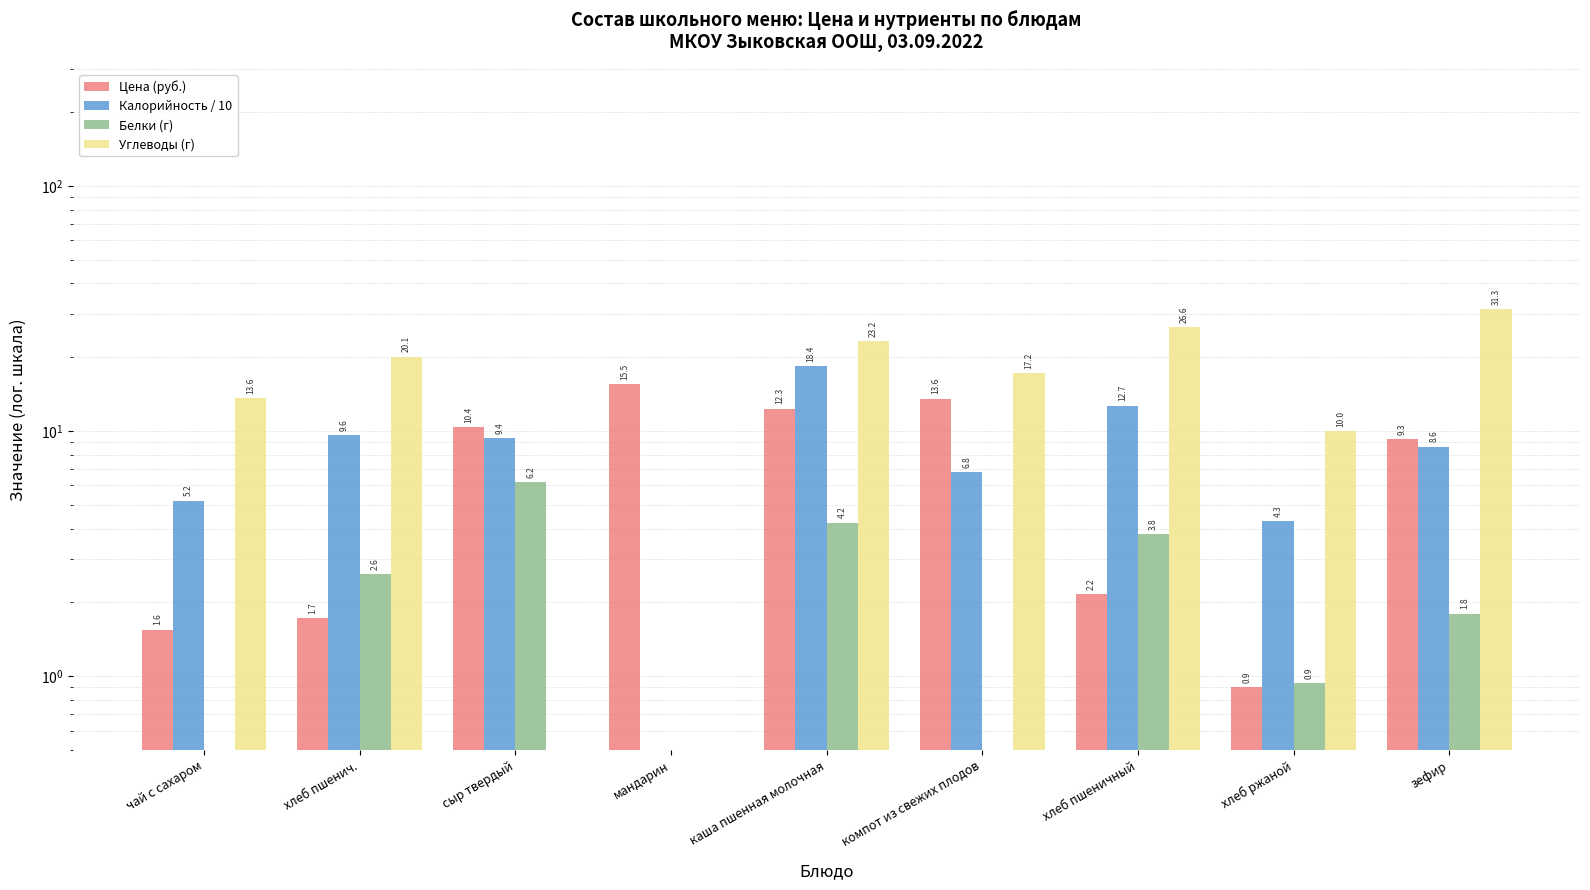

Does the chart contain any negative values?

No